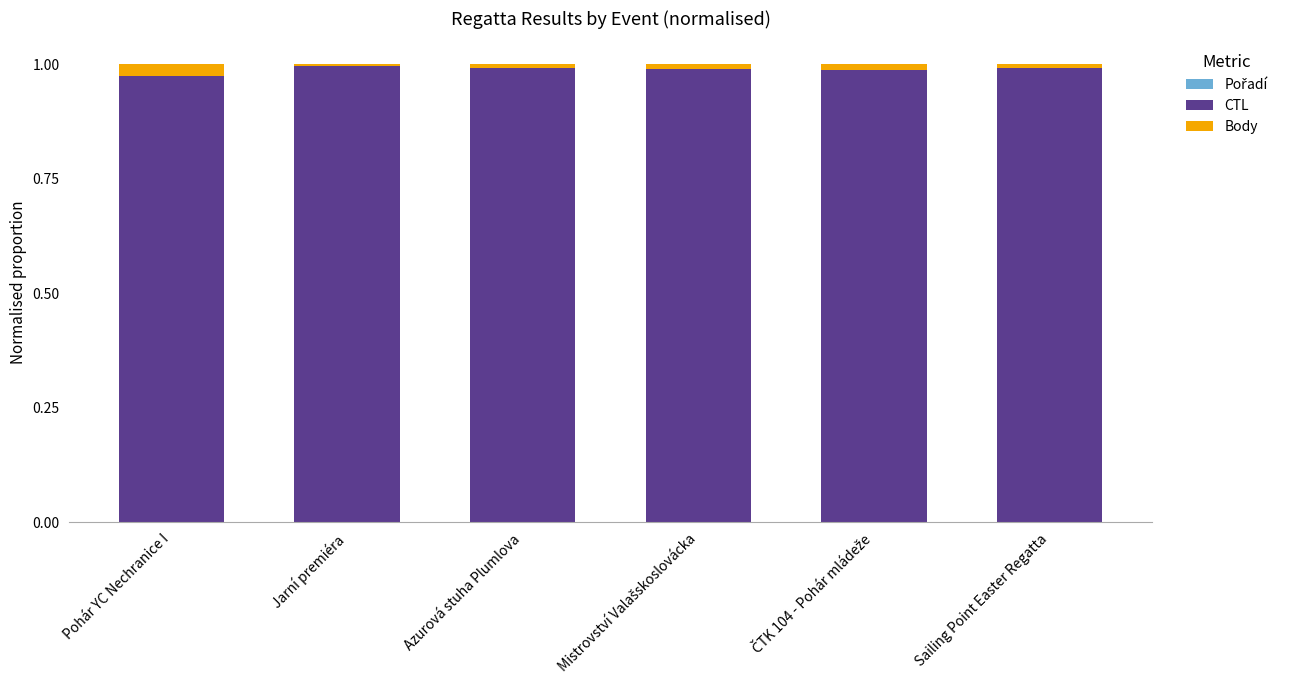

Is it true that CTL equals 1.0 at Mistrovství Valašskoslovácka?

True